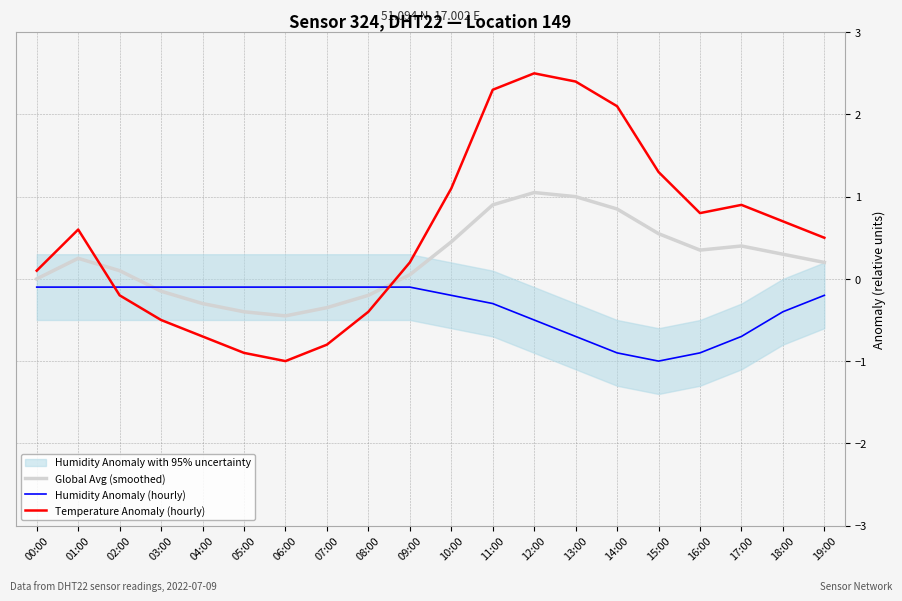

Which series has the widest spread of values?

Temperature Anomaly (hourly)